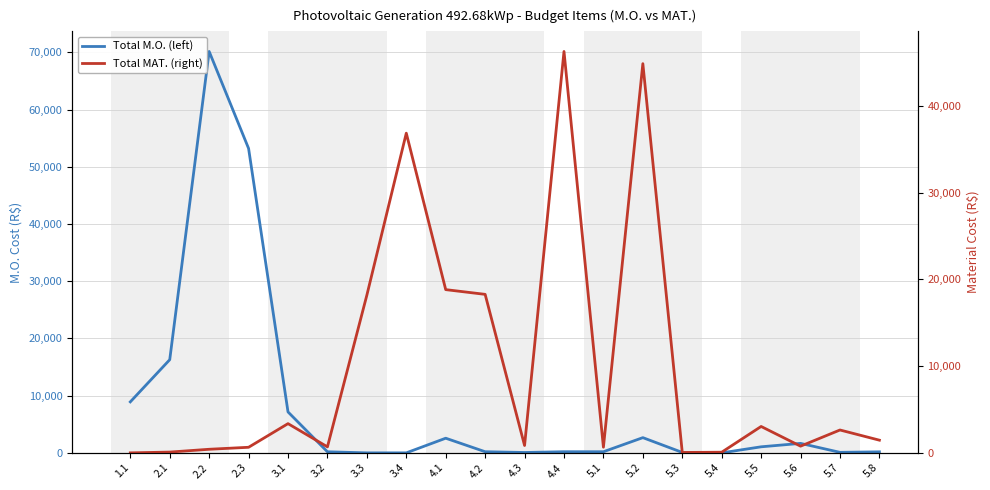

Between 2.2 and 5.8, which series saw the biggest shift?

Total M.O. (left)